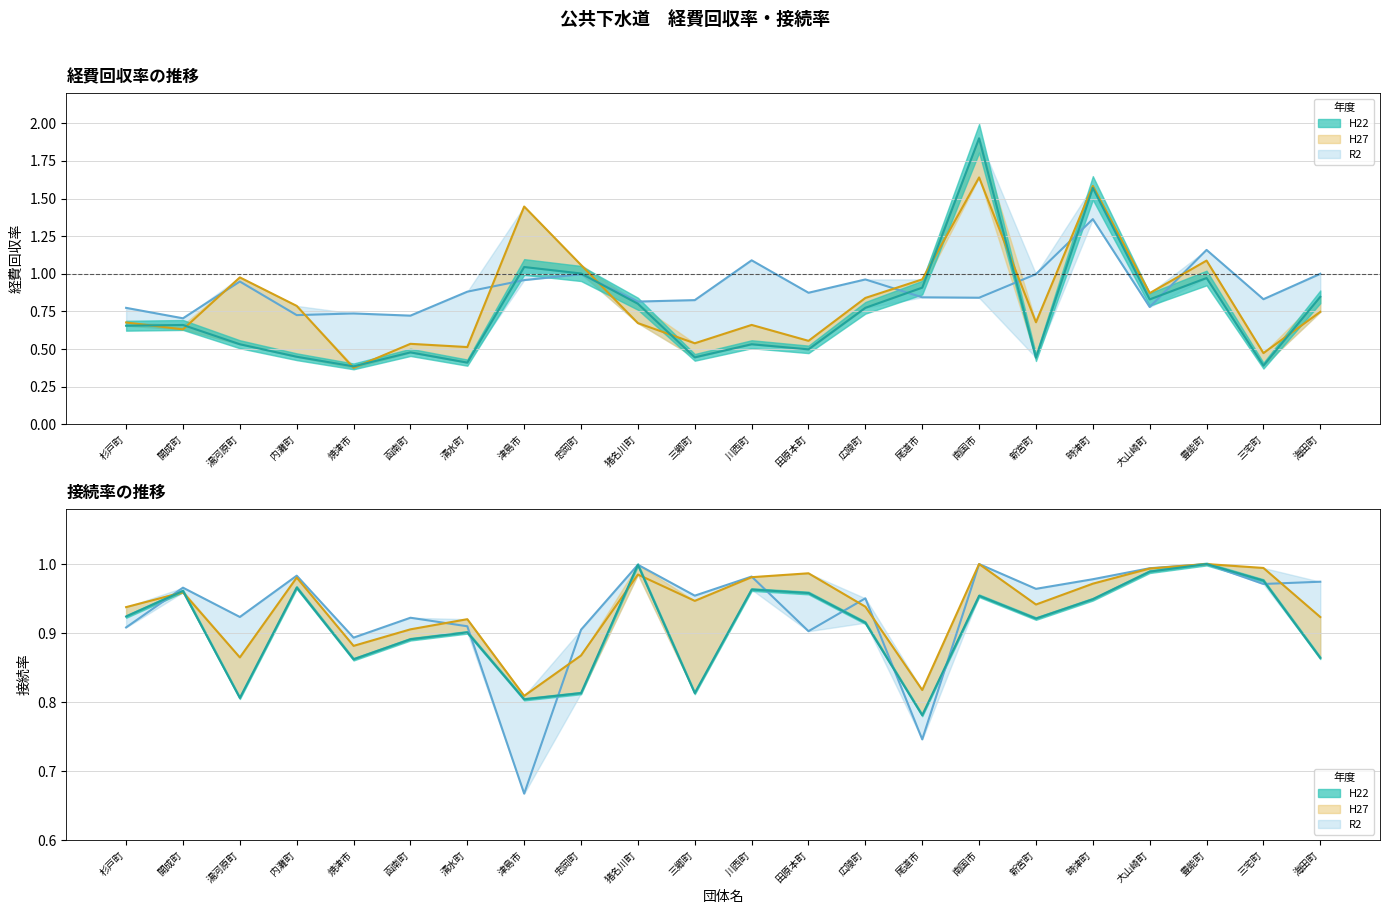

What position from the left is 三宅町?

21